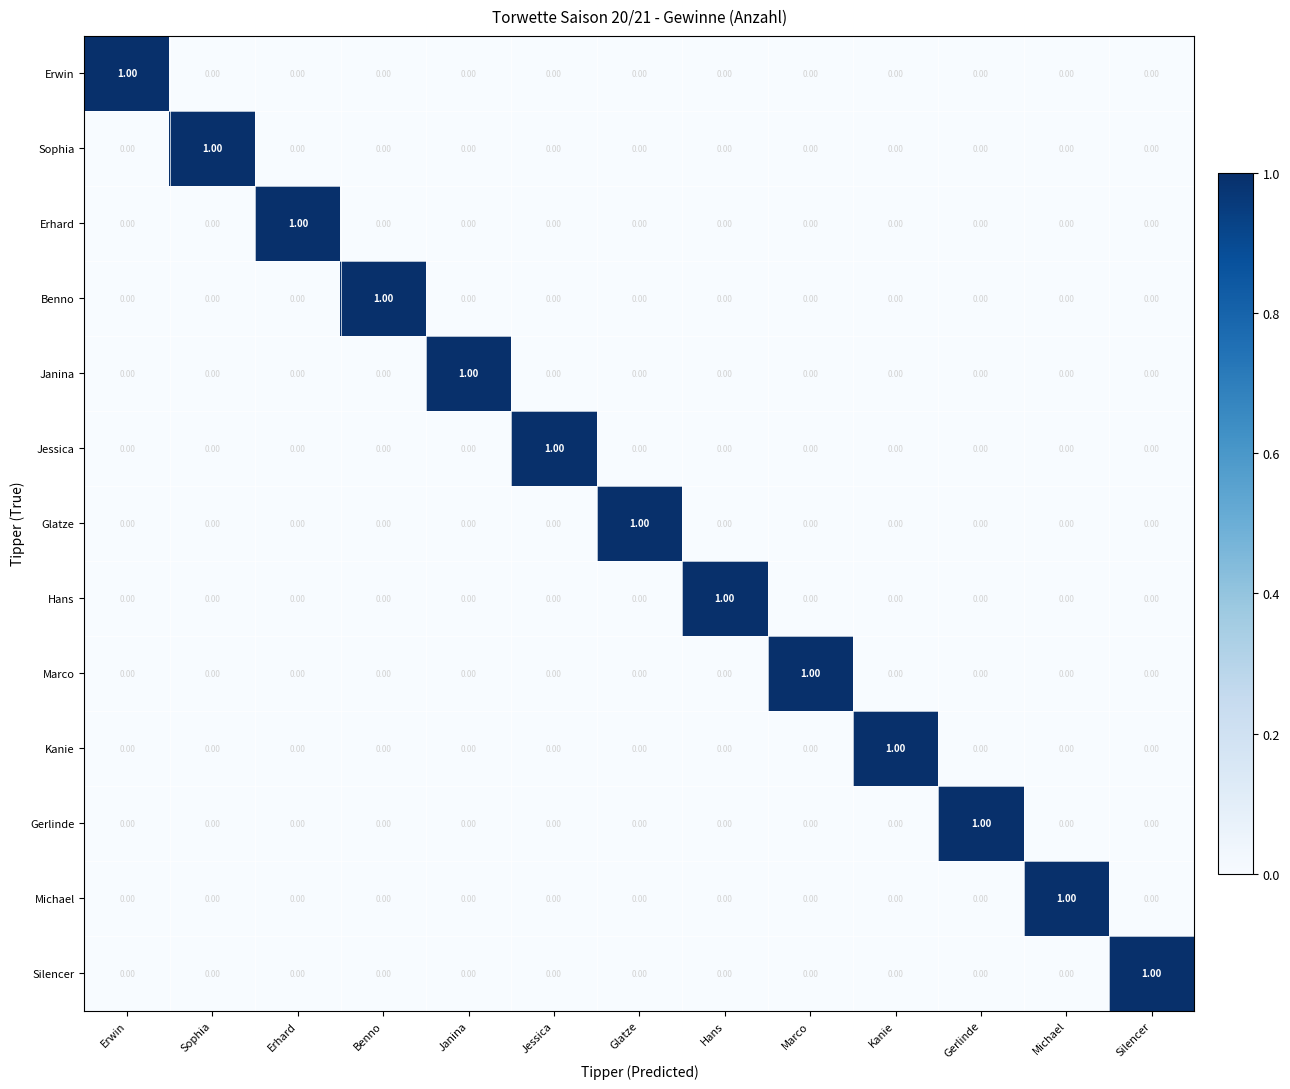

At which label does Jessica reach its peak?

Jessica